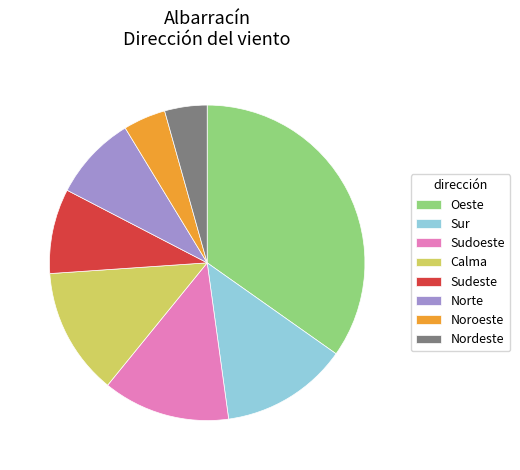

Is the sum of Sudoeste and Nordeste greater than half?

No